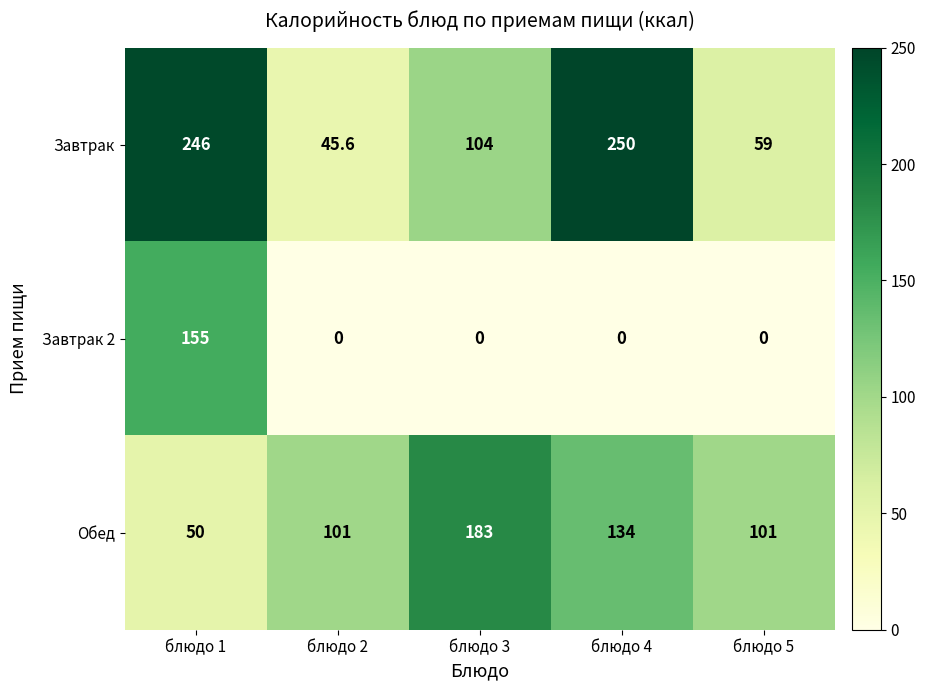

What is the difference between the second highest and second lowest values in the Обед series?

33.0